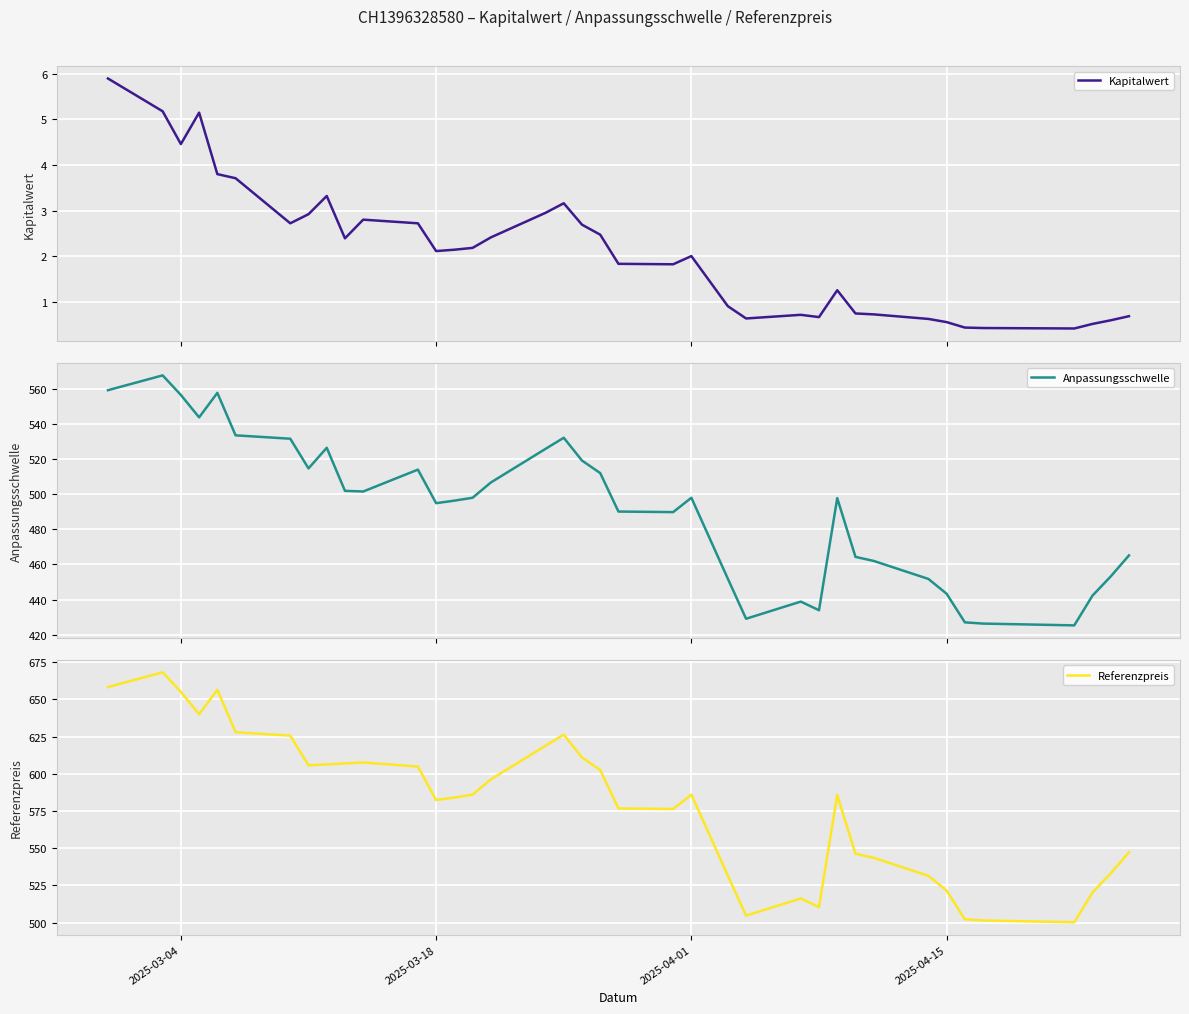

The Referenzpreis series shows 521.5 at 2025-04-15. True or false?

True